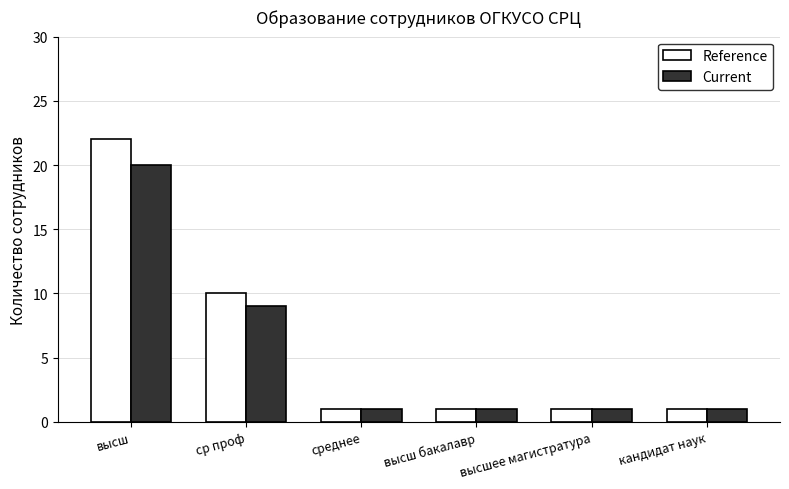

What is the difference between the maximum and minimum values in the Reference series?

21